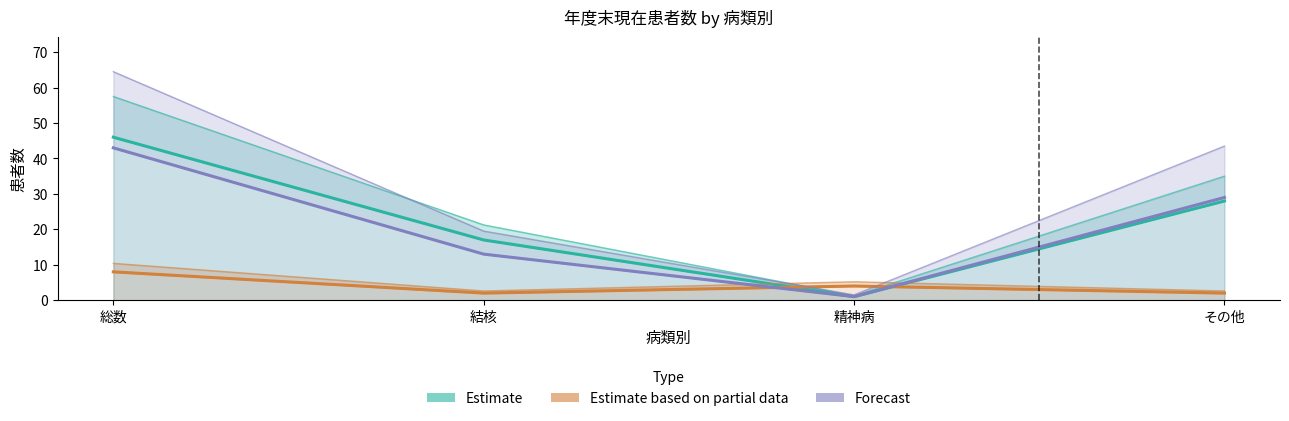

Is it true that Estimate equals 0 at 精神病?

False